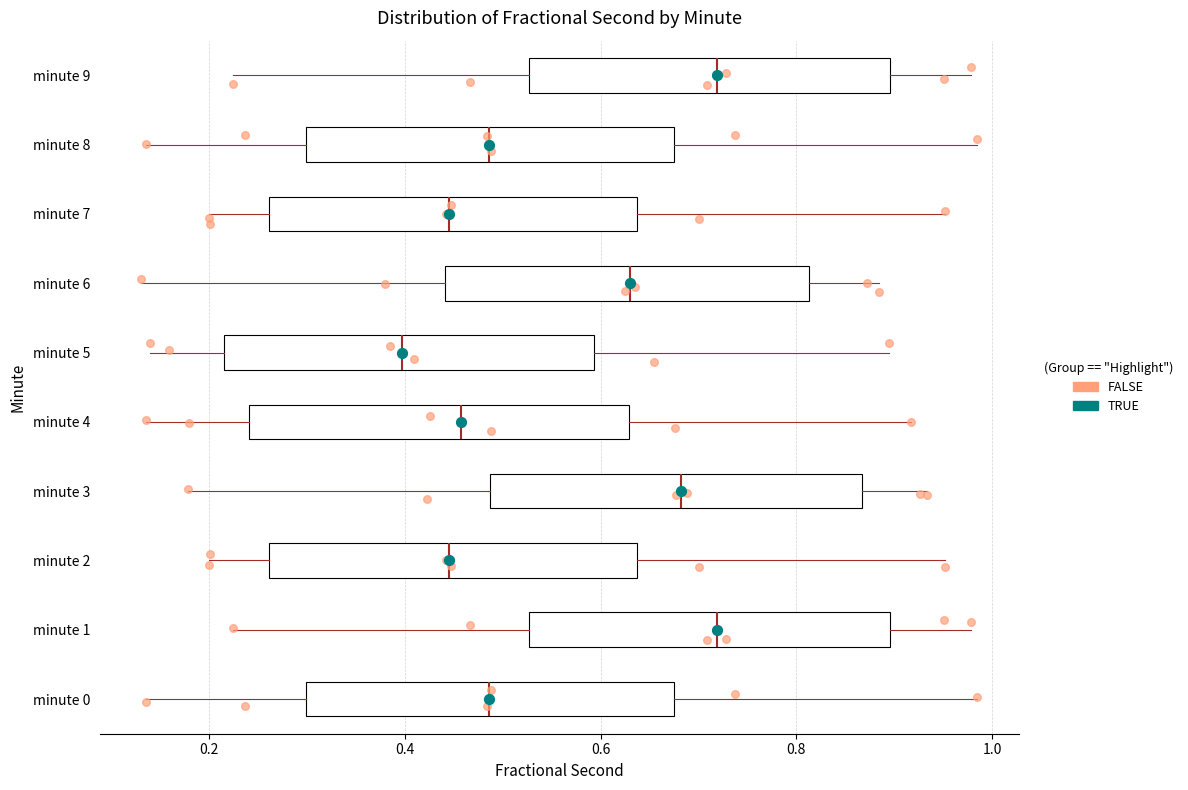

Where does the left whisker of the box for minute 2 end on the x-axis? The values are not printed on the chart, so give them approximately, as read against the axis.

0.20